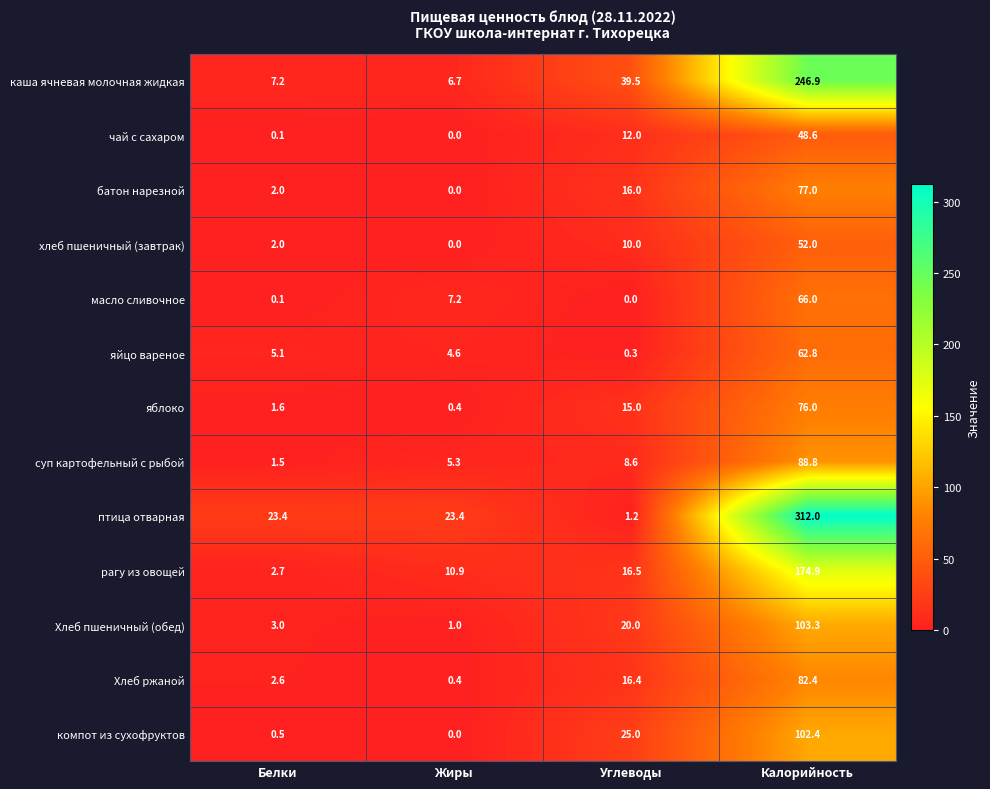

Is the value of суп картофельный с рыбой at Калорийность greater than the value of каша ячневая молочная жидкая at Жиры?

Yes